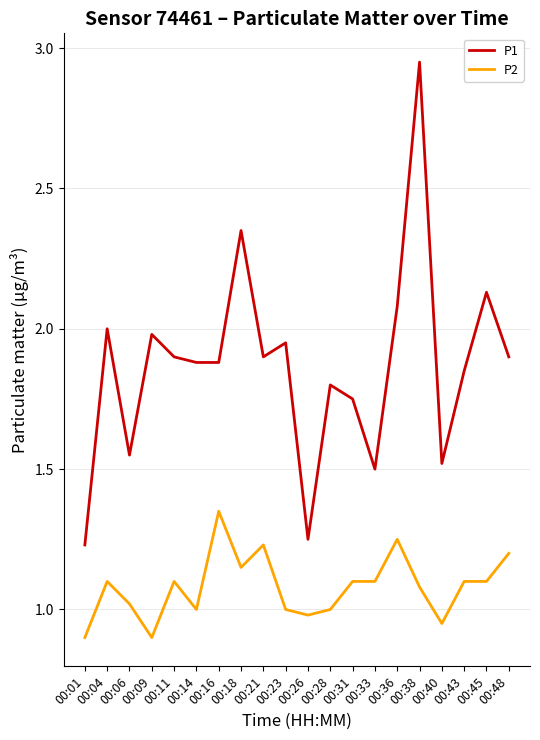

At how many categories does at least one series exceed 1?

20